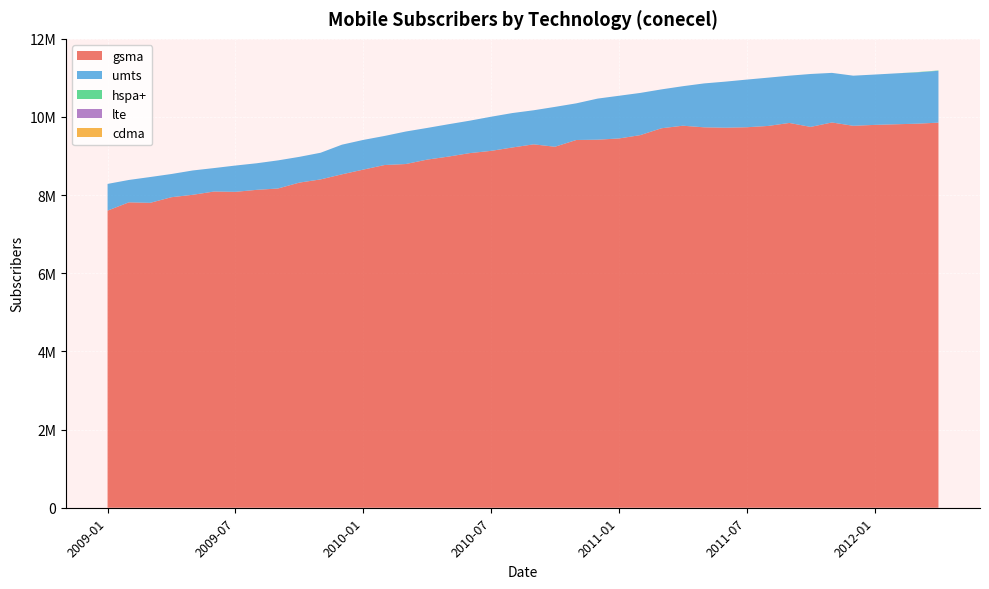

Reading left to right, what are all the values shown in this chart?

gsma: 2009-01=7603388	2009-02=7815731	2009-03=7802923	2009-04=7947261	2009-05=8009207	2009-06=8092652	2009-07=8084564	2009-08=8135589	2009-09=8170036	2009-10=8320558	2009-11=8402701	2009-12=8532691	2010-01=8653128	2010-02=8770619	2010-03=8796369	2010-04=8909214	2010-05=8986610	2010-06=9075650	2010-07=9132968	2010-08=9219596	2010-09=9299957	2010-10=9238584	2010-11=9411356	2010-12=9419193	2011-01=9450397	2011-02=9535293	2011-03=9711813	2011-04=9776606	2011-05=9735671	2011-06=9725717	2011-07=9737593	2011-08=9770734	2011-09=9847550	2011-10=9746336	2011-11=9859674	2011-12=9774865	2012-01=9797595	2012-02=9813983	2012-03=9828446	2012-04=9855491
umts: 2009-01=684096	2009-02=572803	2009-03=660611	2009-04=593793	2009-05=622374	2009-06=600318	2009-07=672757	2009-08=680120	2009-09=719529	2009-10=659001	2009-11=682348	2009-12=758577	2010-01=759892	2010-02=743980	2010-03=832116	2010-04=810429	2010-05=827865	2010-06=829949	2010-07=873677	2010-08=881174	2010-09=872114	2010-10=1020104	2010-11=937913	2010-12=1051309	2011-01=1092439	2011-02=1080253	2011-03=994798	2011-04=1011119	2011-05=1123607	2011-06=1179321	2011-07=1219338	2011-08=1235917	2011-09=1209571	2011-10=1354381	2011-11=1269240	2011-12=1282451	2012-01=1288373	2012-02=1302381	2012-03=1313458	2012-04=1327059
hspa+: 2009-01=0	2009-02=0	2009-03=0	2009-04=0	2009-05=0	2009-06=0	2009-07=0	2009-08=0	2009-09=0	2009-10=0	2009-11=0	2009-12=0	2010-01=0	2010-02=0	2010-03=0	2010-04=0	2010-05=0	2010-06=0	2010-07=0	2010-08=0	2010-09=0	2010-10=0	2010-11=0	2010-12=0	2011-01=0	2011-02=0	2011-03=0	2011-04=0	2011-05=0	2011-06=0	2011-07=0	2011-08=0	2011-09=0	2011-10=0	2011-11=0	2011-12=0	2012-01=0	2012-02=0	2012-03=6655	2012-04=7602
lte: 2009-01=0	2009-02=0	2009-03=0	2009-04=0	2009-05=0	2009-06=0	2009-07=0	2009-08=0	2009-09=0	2009-10=0	2009-11=0	2009-12=0	2010-01=0	2010-02=0	2010-03=0	2010-04=0	2010-05=0	2010-06=0	2010-07=0	2010-08=0	2010-09=0	2010-10=0	2010-11=0	2010-12=0	2011-01=0	2011-02=0	2011-03=0	2011-04=0	2011-05=0	2011-06=0	2011-07=0	2011-08=0	2011-09=0	2011-10=0	2011-11=0	2011-12=0	2012-01=0	2012-02=0	2012-03=0	2012-04=0
cdma: 2009-01=0	2009-02=0	2009-03=0	2009-04=0	2009-05=0	2009-06=0	2009-07=0	2009-08=0	2009-09=0	2009-10=0	2009-11=0	2009-12=0	2010-01=0	2010-02=0	2010-03=0	2010-04=0	2010-05=0	2010-06=0	2010-07=0	2010-08=0	2010-09=0	2010-10=0	2010-11=0	2010-12=0	2011-01=0	2011-02=0	2011-03=0	2011-04=0	2011-05=0	2011-06=0	2011-07=0	2011-08=0	2011-09=0	2011-10=0	2011-11=0	2011-12=0	2012-01=0	2012-02=0	2012-03=0	2012-04=0